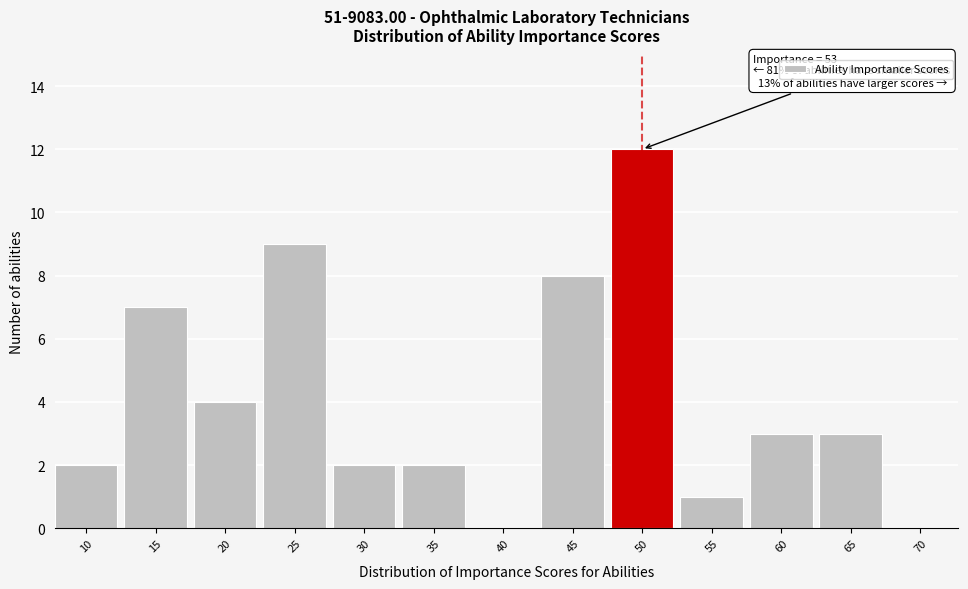

Reading left to right, list all the values displayed in this chart.

10=2	15=7	20=4	25=9	30=2	35=2	40=0	45=8	50=12	55=1	60=3	65=3	70=0